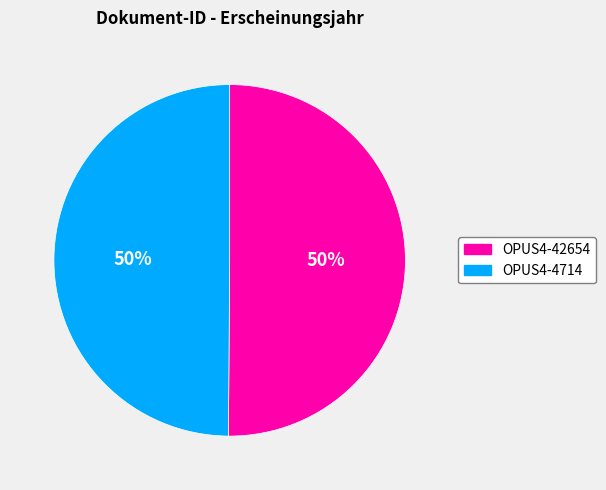

Is it true that OPUS4-4714 is 50% of the pie?

True